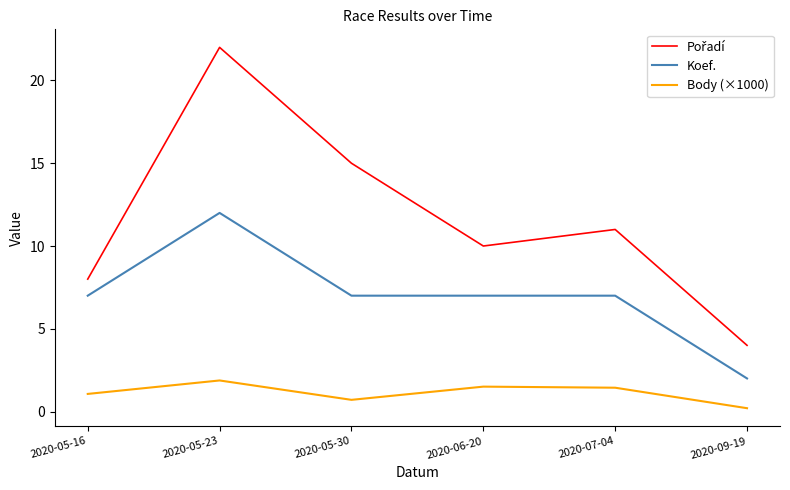

At which category is the sum across all series the highest?

2020-05-23